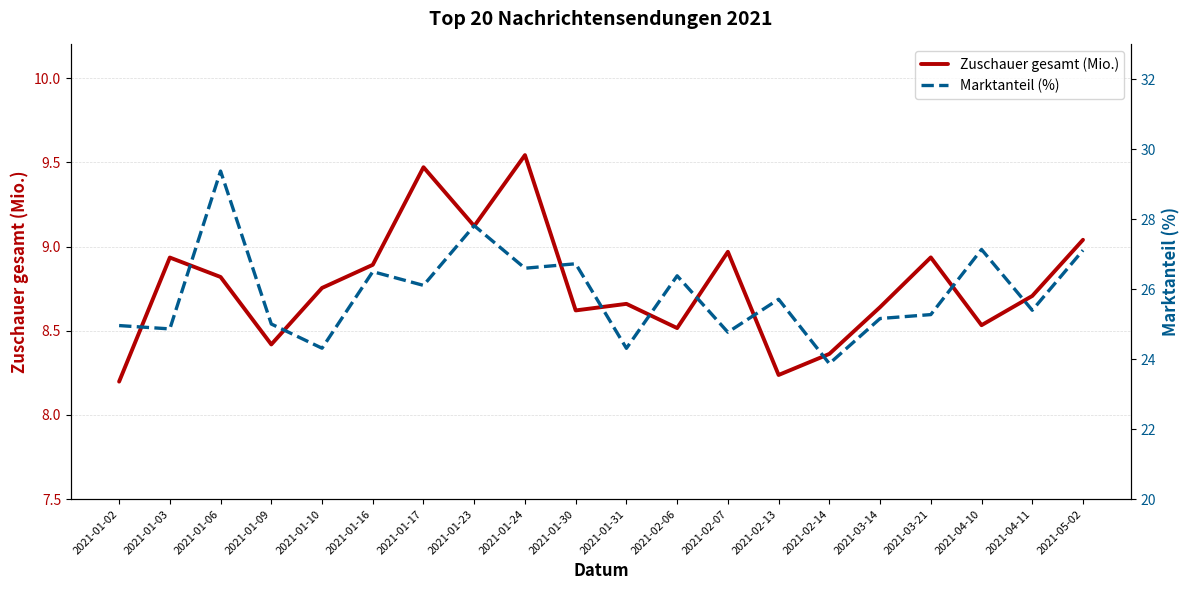

At which label is Zuschauer gesamt (Mio.) closest to 8?

2021-01-02